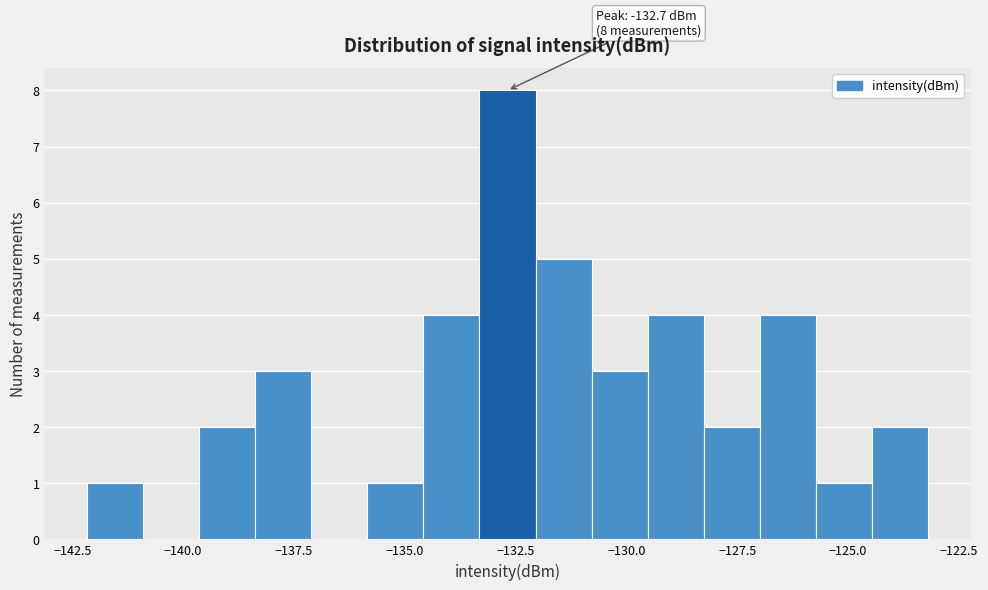

Around what value on the x-axis is the tallest bar? Give the approximate position of its centre, as read against the axis.

-132.5